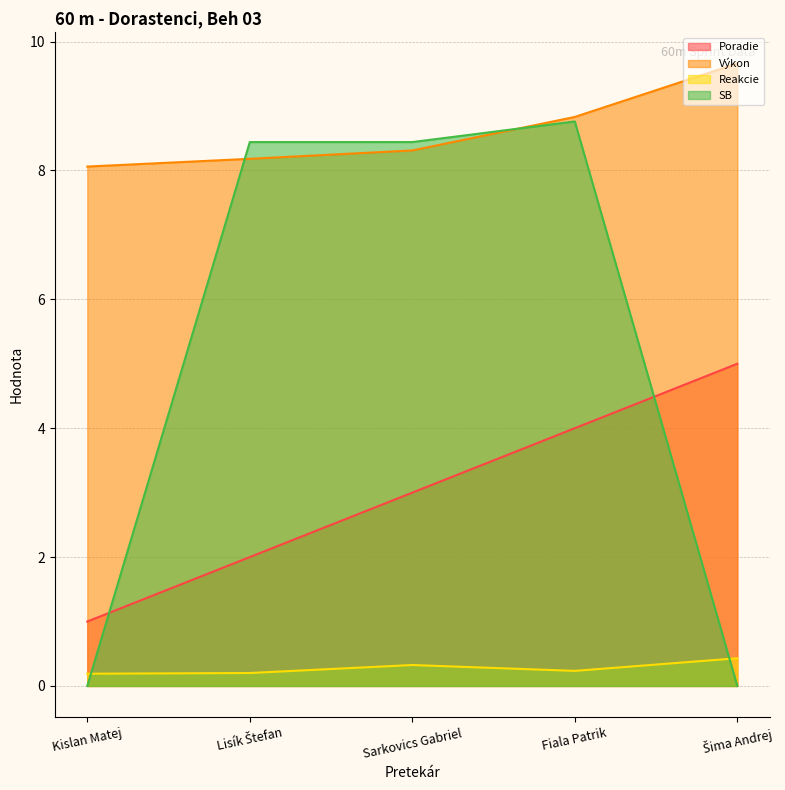

How many Reakcie values are between 0 and 1?

5